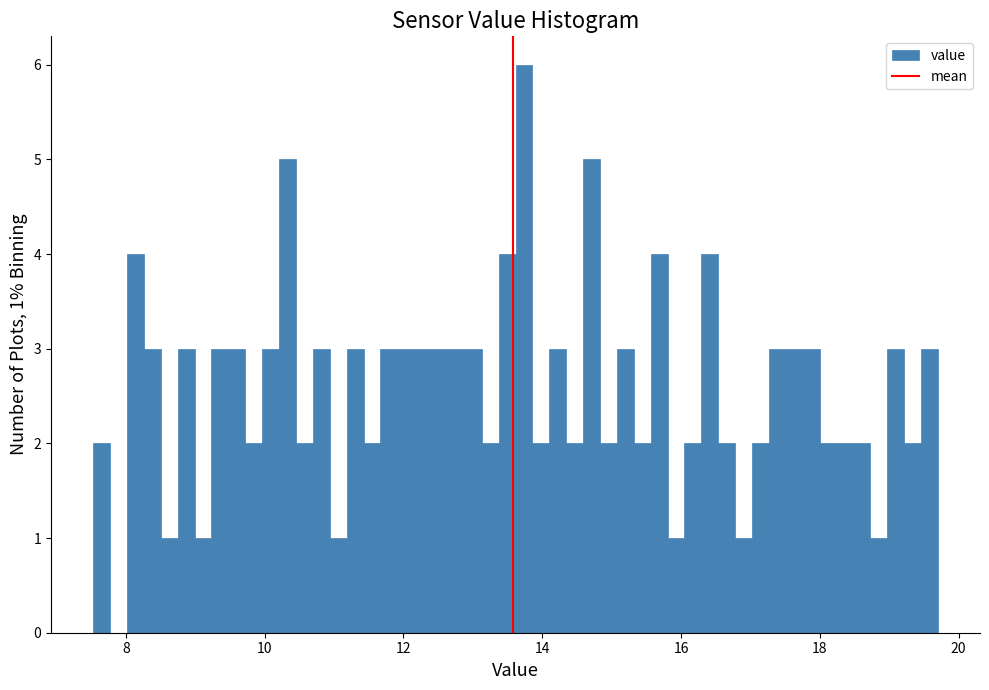

Around what value on the x-axis is the tallest bar? Give the approximate position of its centre, as read against the axis.

13.8